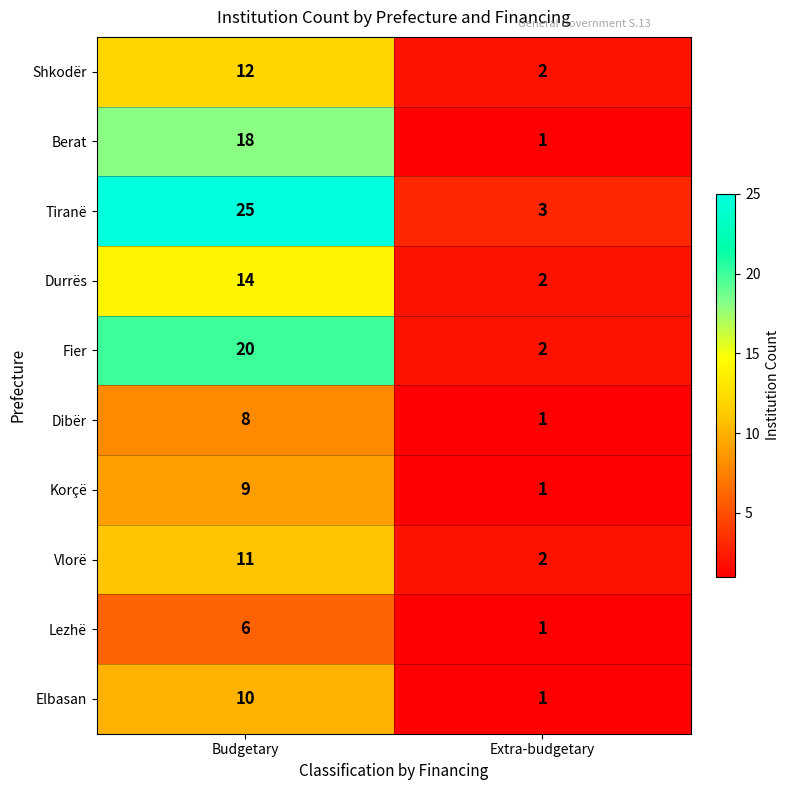

What is the sum of the Lezhë values at Budgetary and Extra-budgetary?

7